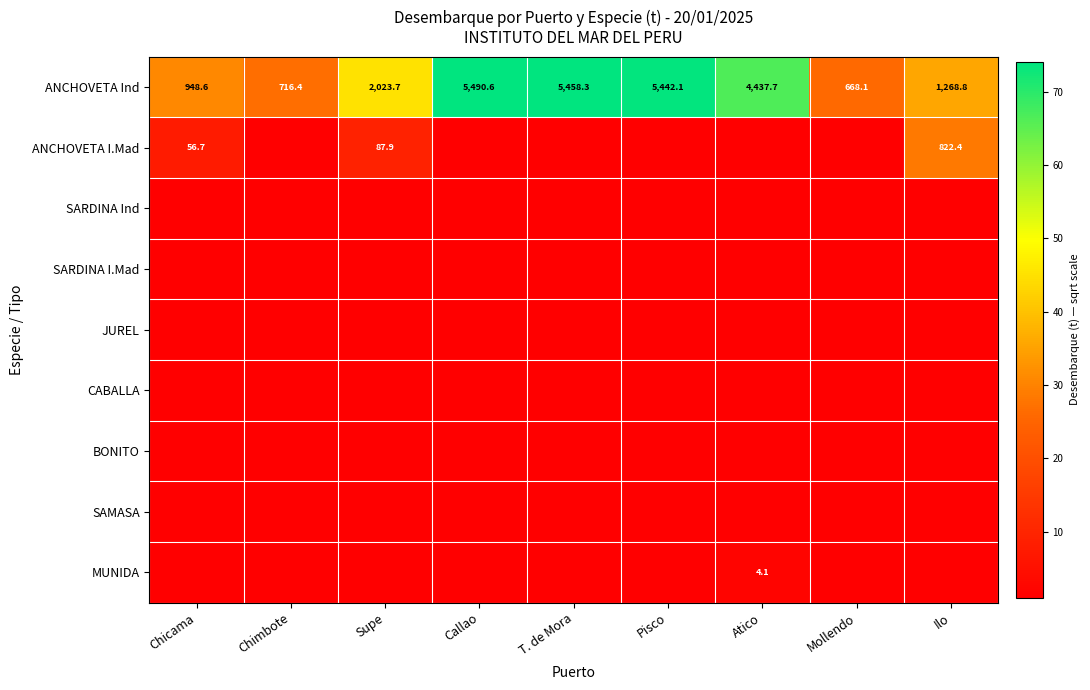

At how many categories does at least one series exceed 57?

4